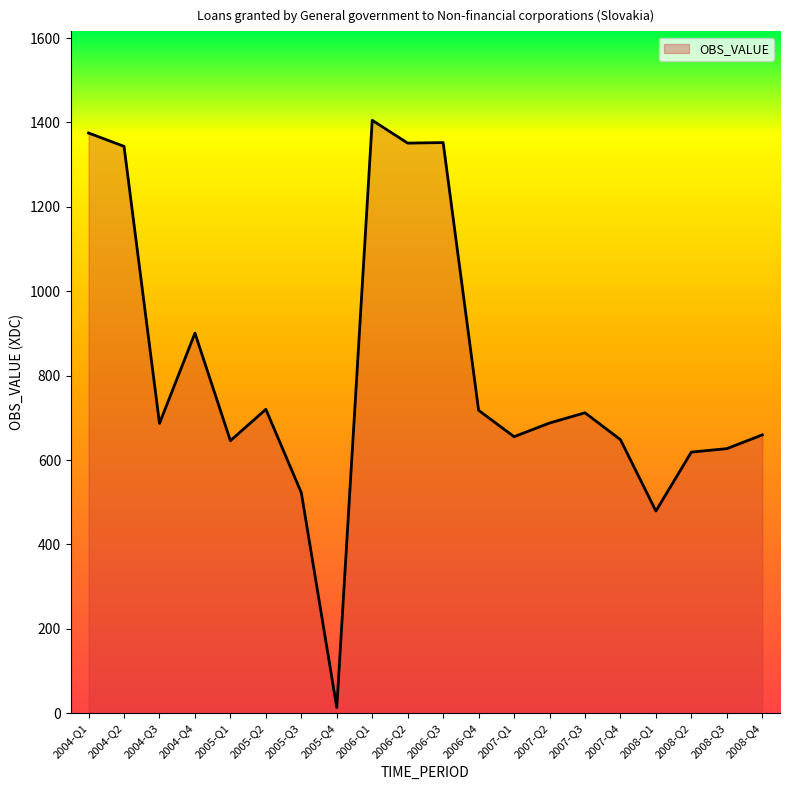

At which category does the chart reach its minimum across all series?

2005-Q4